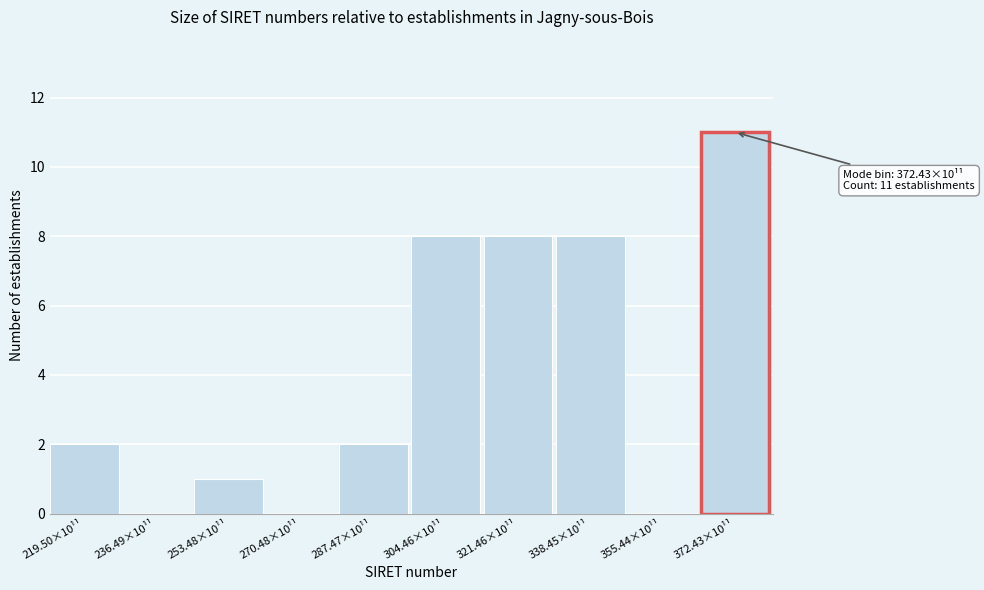

Reading left to right, extract all data points from this chart.

219.50×10¹¹=2	236.49×10¹¹=0	253.48×10¹¹=1	270.48×10¹¹=0	287.47×10¹¹=2	304.46×10¹¹=8	321.46×10¹¹=8	338.45×10¹¹=8	355.44×10¹¹=0	372.43×10¹¹=11